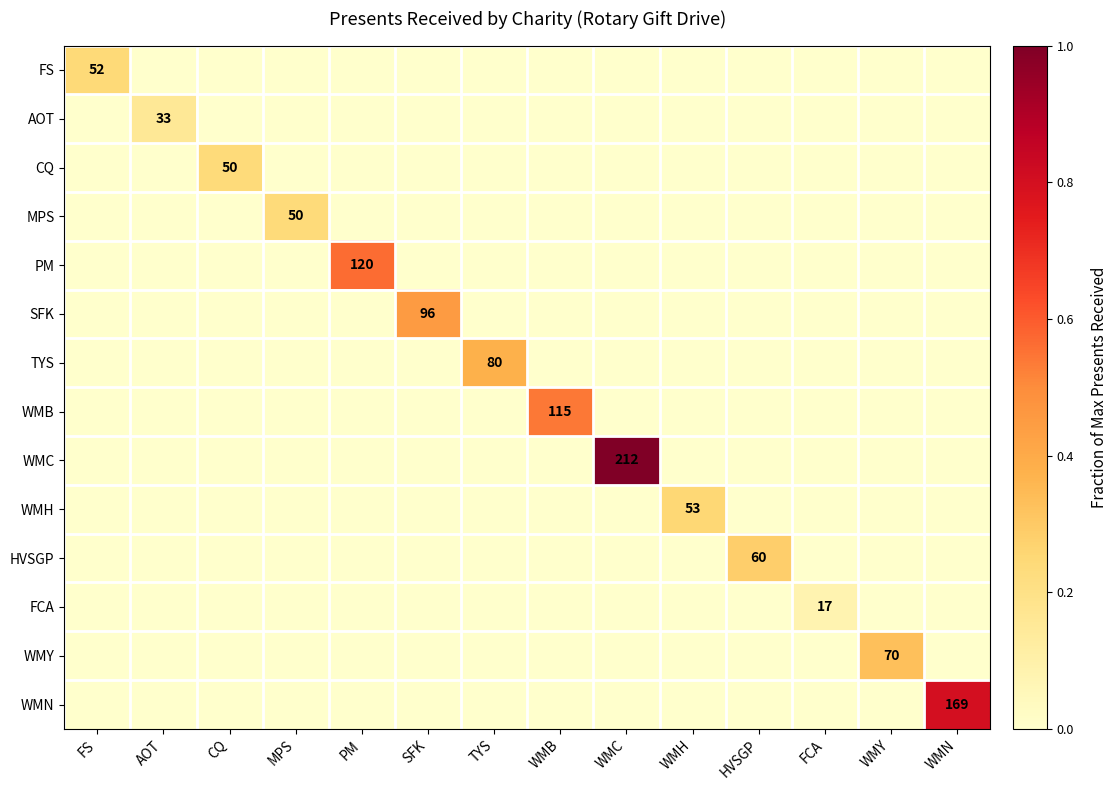

At which category does the chart reach its minimum across all series?

AOT